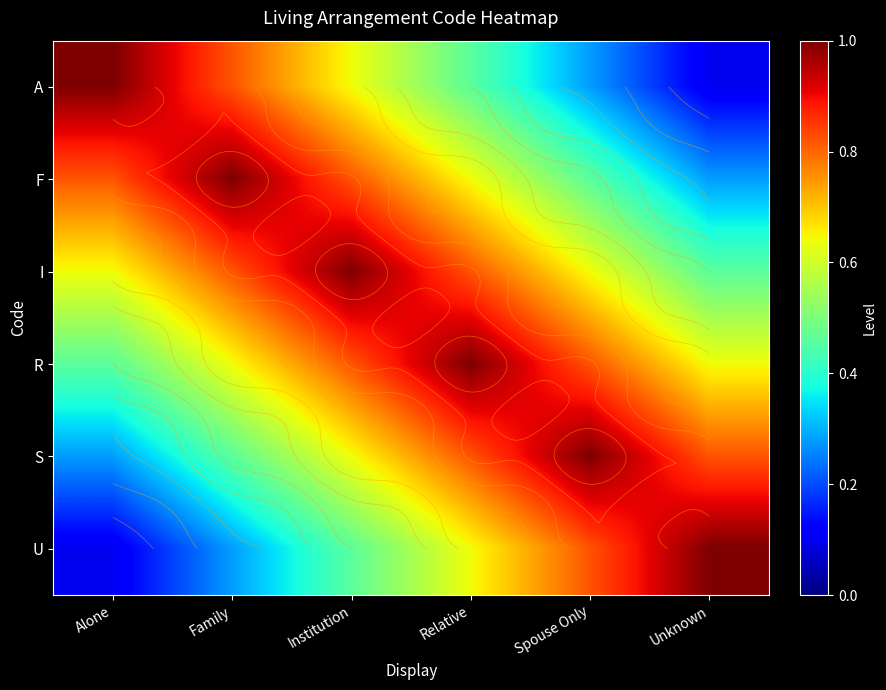

What is the sum of all R values?

4.4